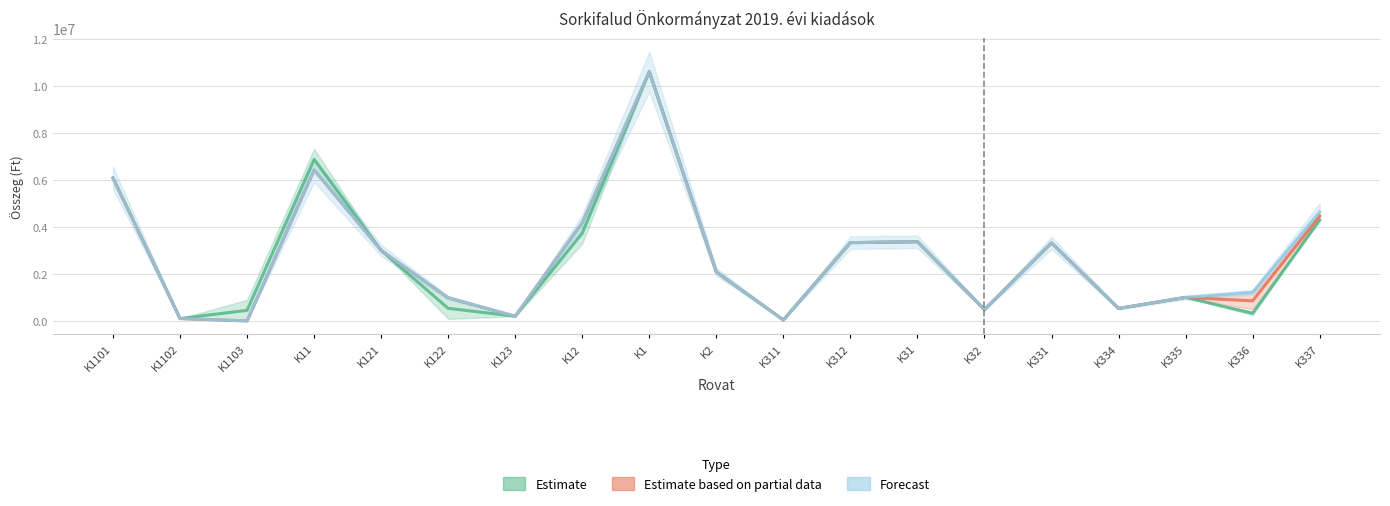

How many positive values does the Estimate based on partial data series have?

18